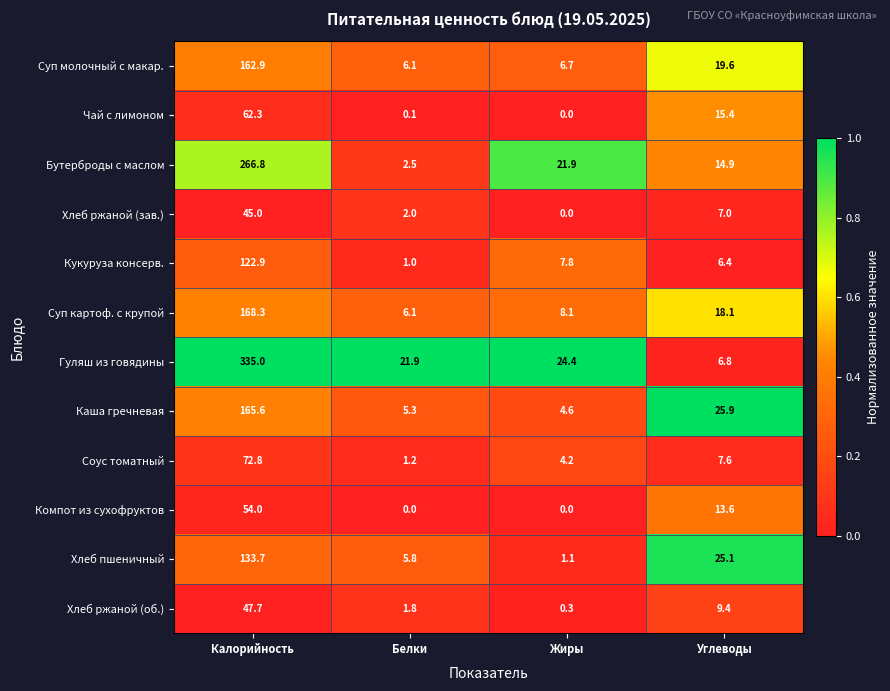

How many distinct data groups are displayed?

12